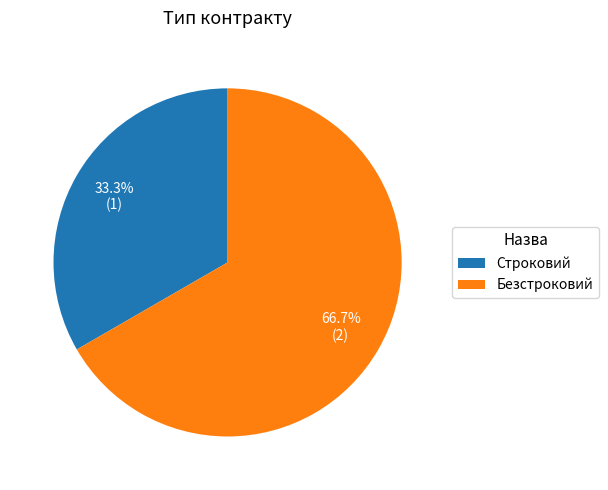

How many segments does this pie chart have?

2